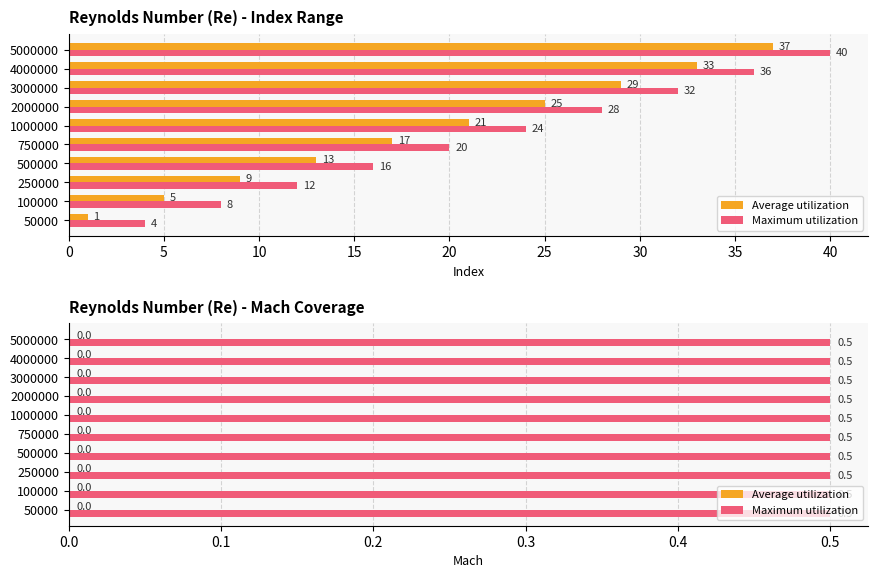

Reading left to right, extract all data points from this chart.

1	5	9	13	17	21	25	29	33	37